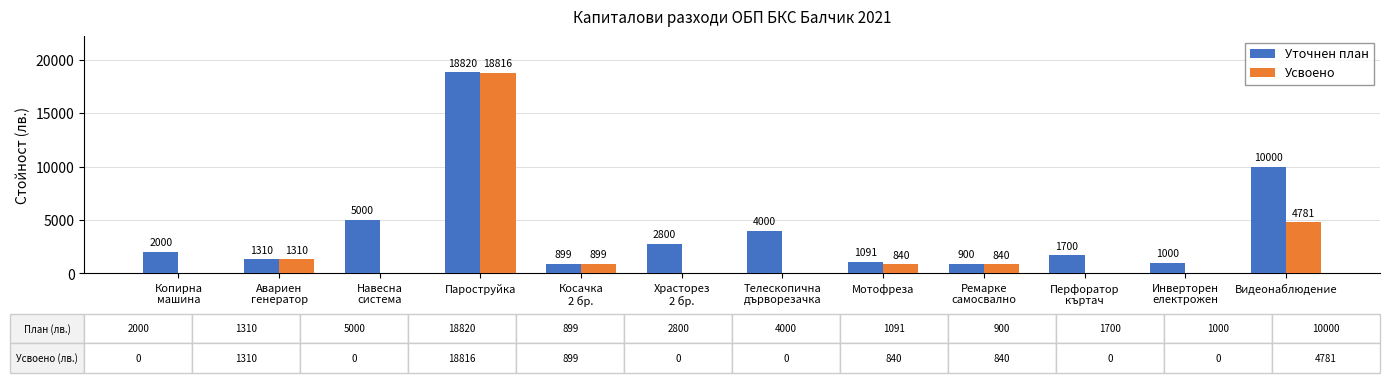

Where is Усвоено nearest to the value 9408?

Видеонаблюдение